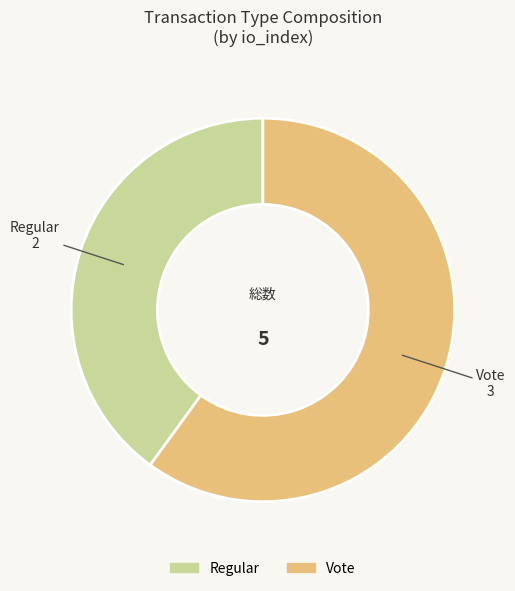

Does any single category account for the majority?

Yes